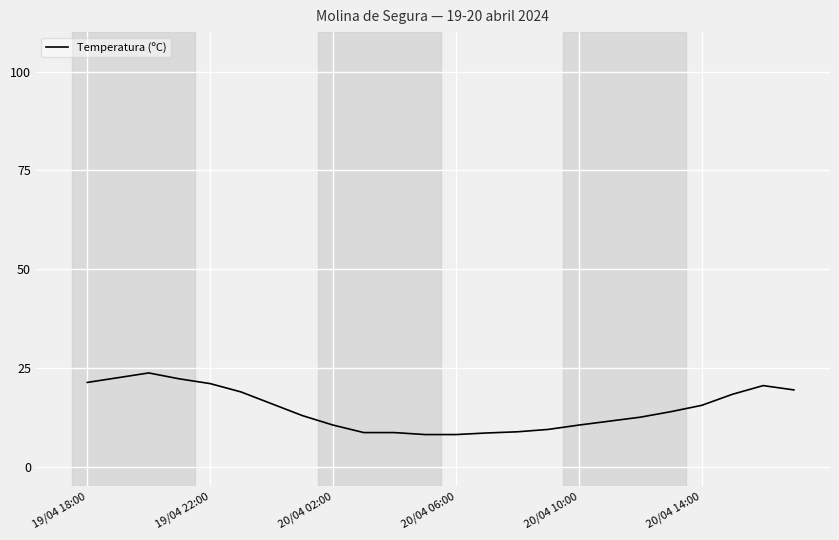

What is the maximum value shown in the chart?

85.0